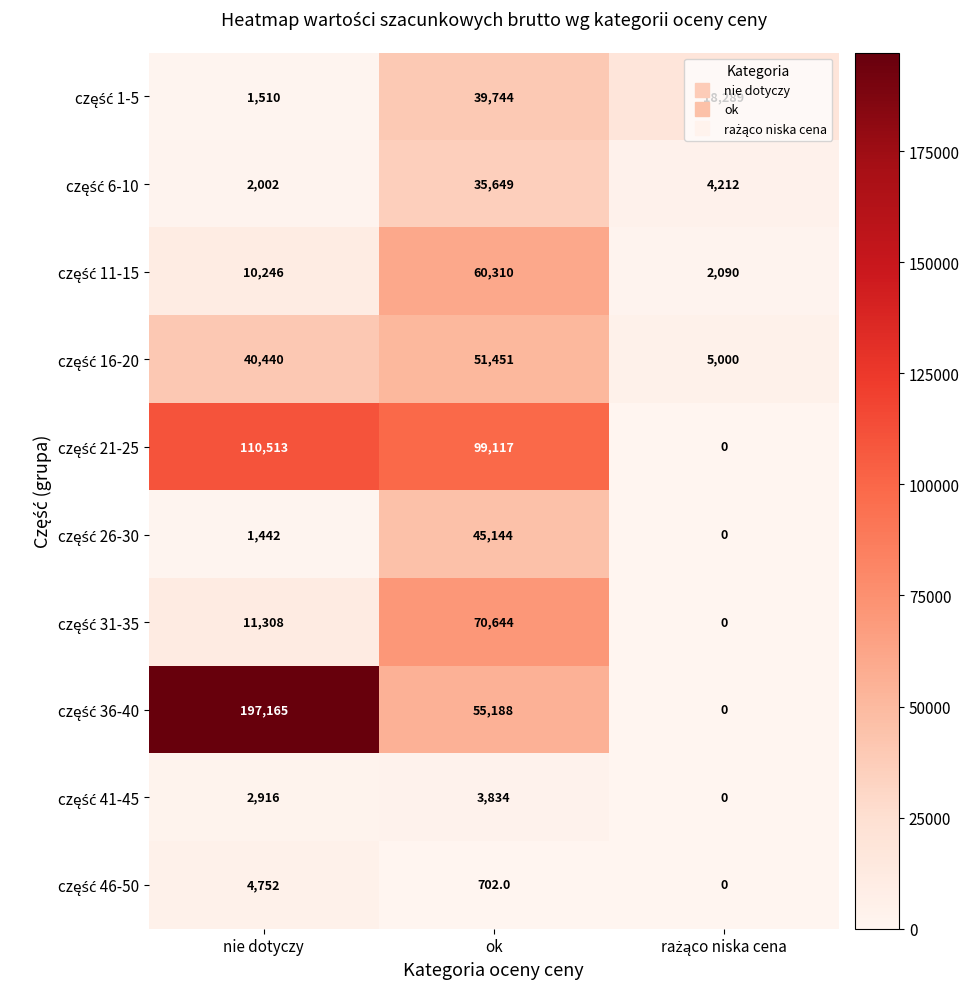

How many categories are shown in the chart?

3